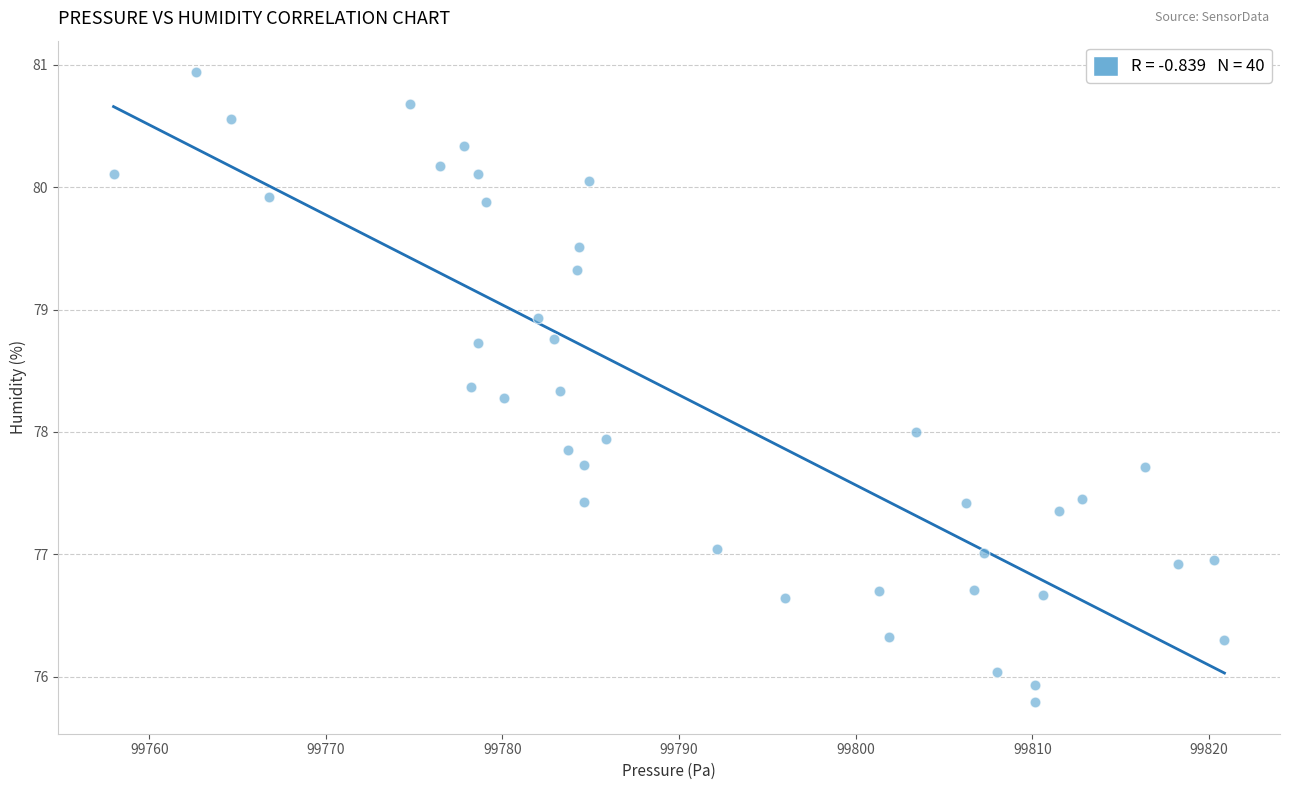

What is the range of X values (max minus min)?

62.9